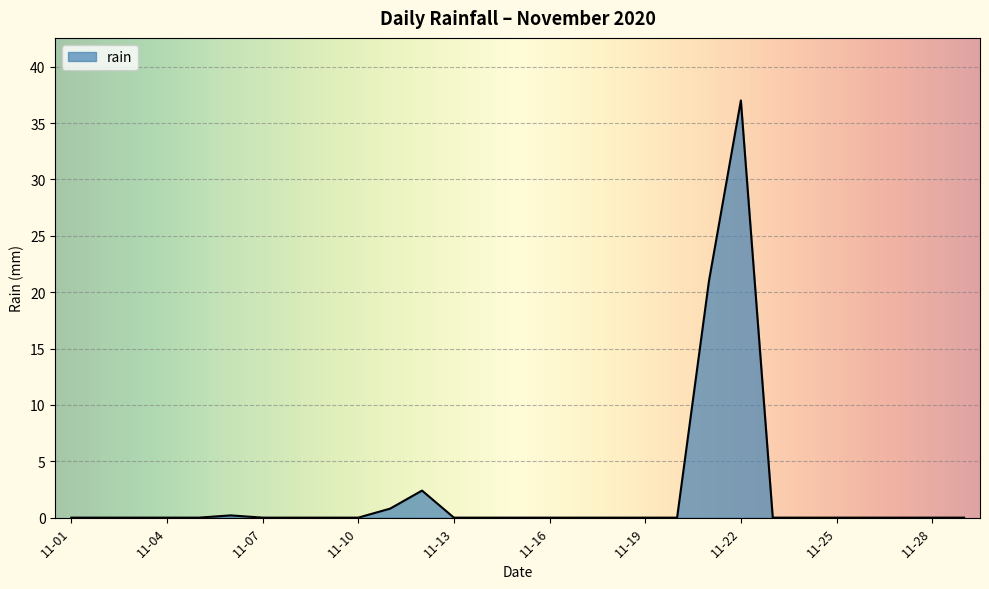

What is the difference between the maximum and minimum values?

37.0